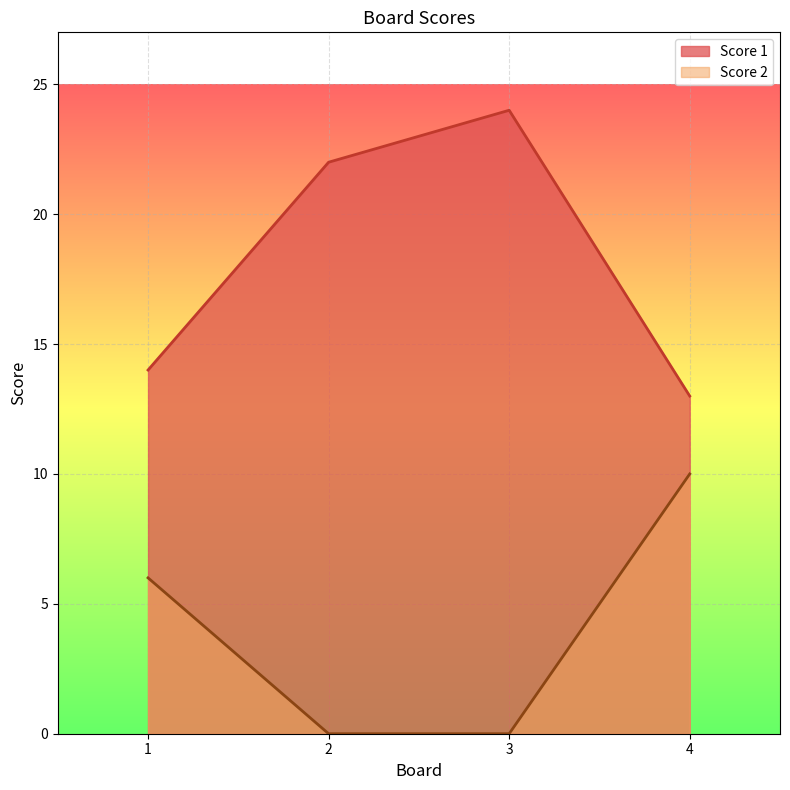

Rank the series by their average value, from highest to lowest.

Score 1, Score 2